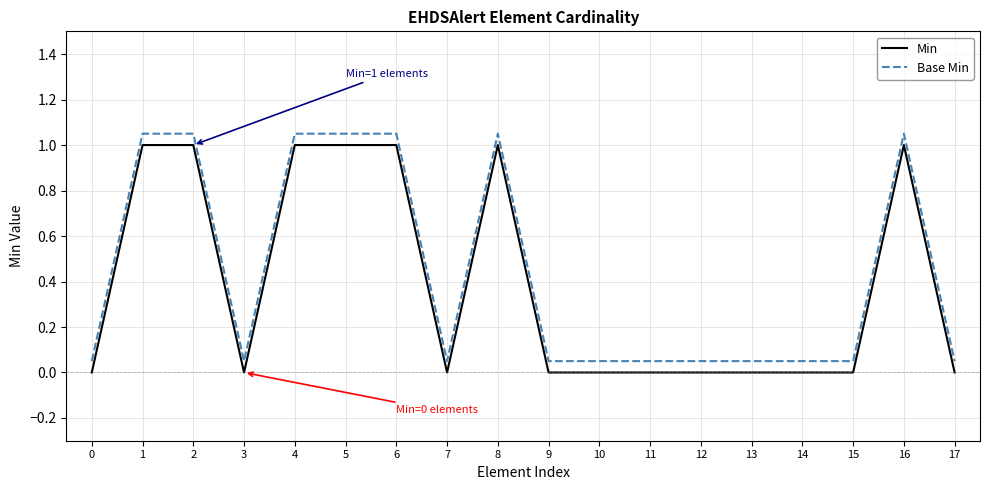

Is the value of Base Min at 0 greater than the value of Min at 3?

Yes